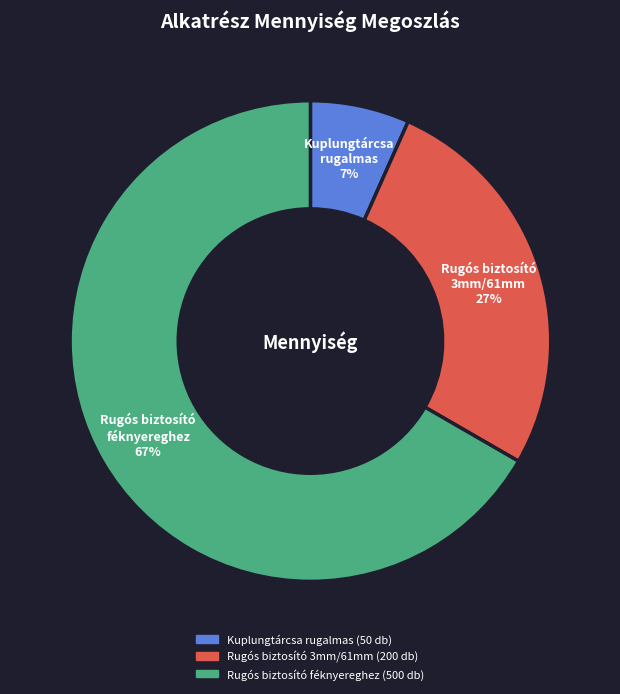

What is the smallest slice in the pie chart?

Kuplungtárcsa rugalmas